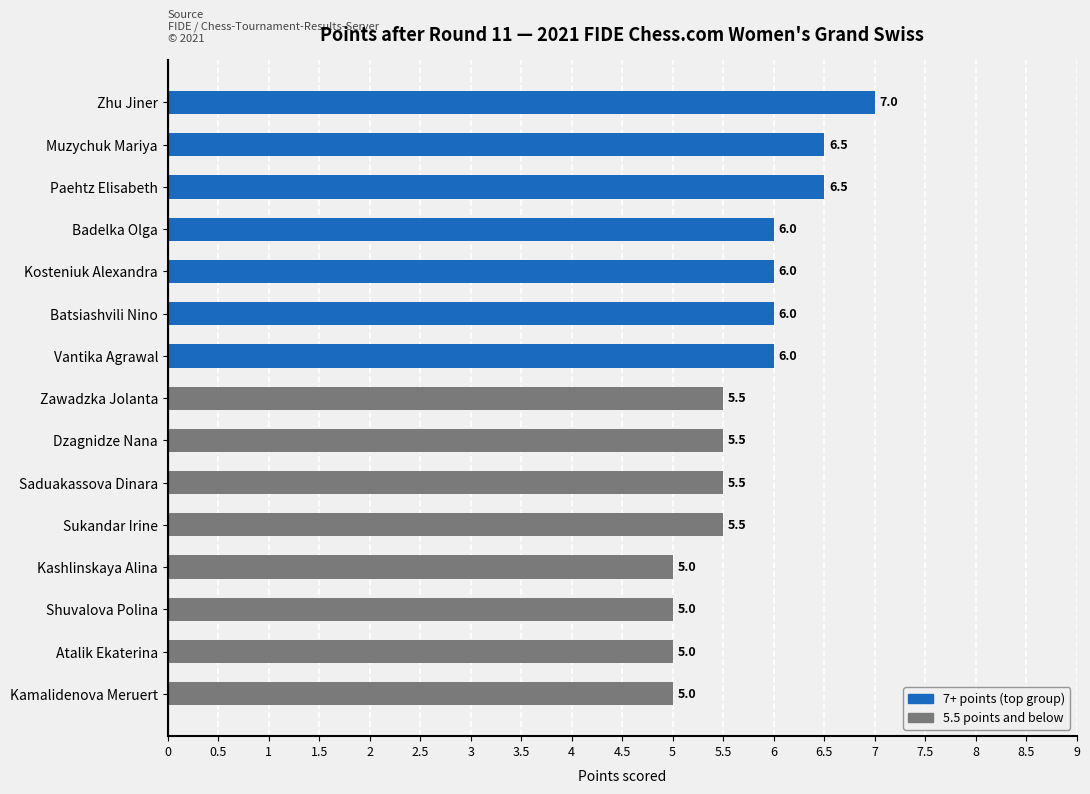

What is the sum of all values?

86.0